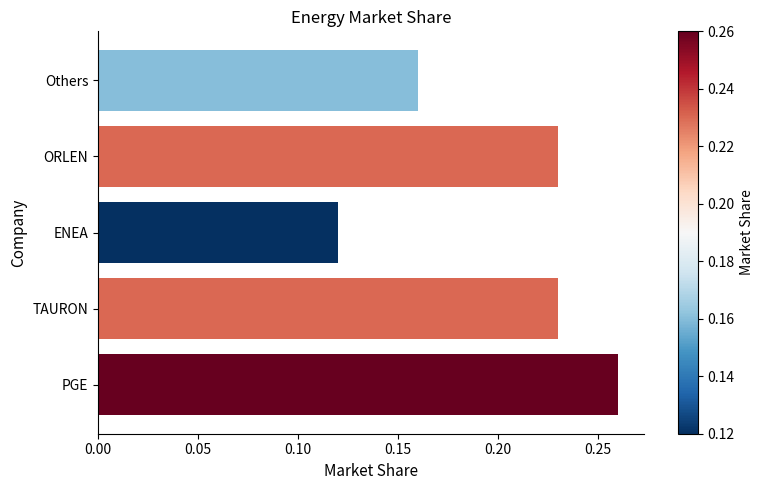

Does the chart contain stacked bars?

No